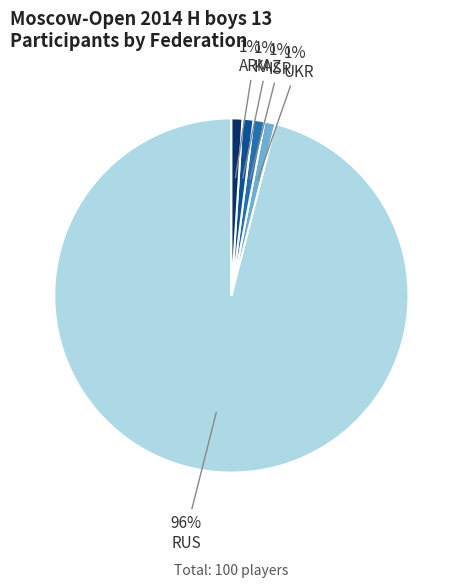

To the nearest percent, what portion does ARM represent?

1%